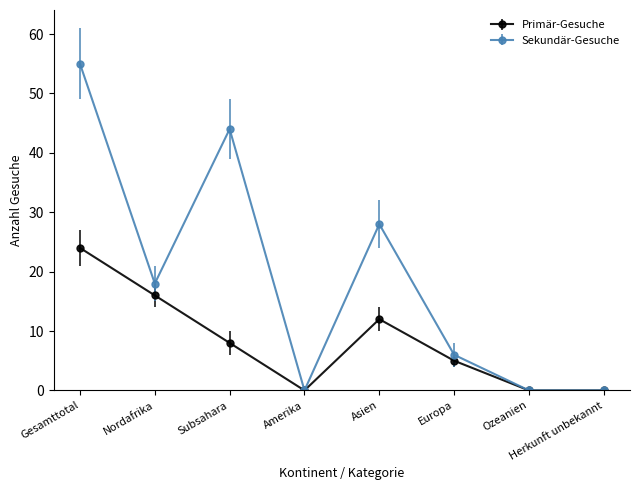

What is the total value across all series at Nordafrika?

34